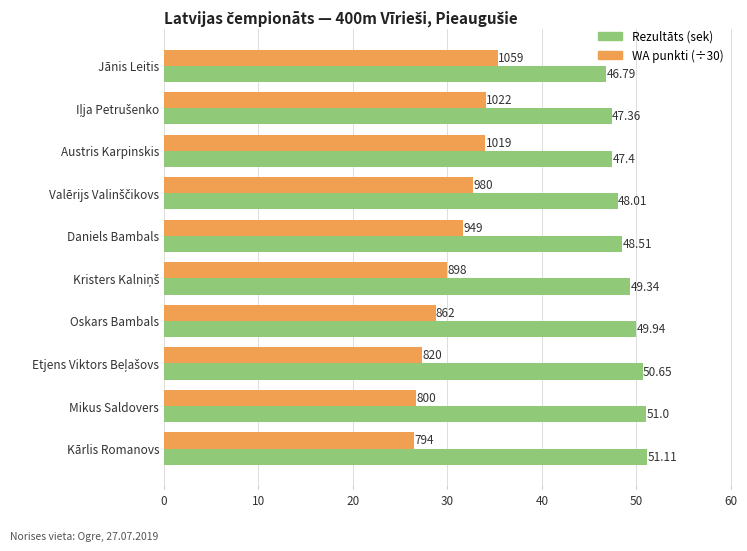

What is the difference between the second highest and minimum values in the Rezultāts (sek) series?

4.2